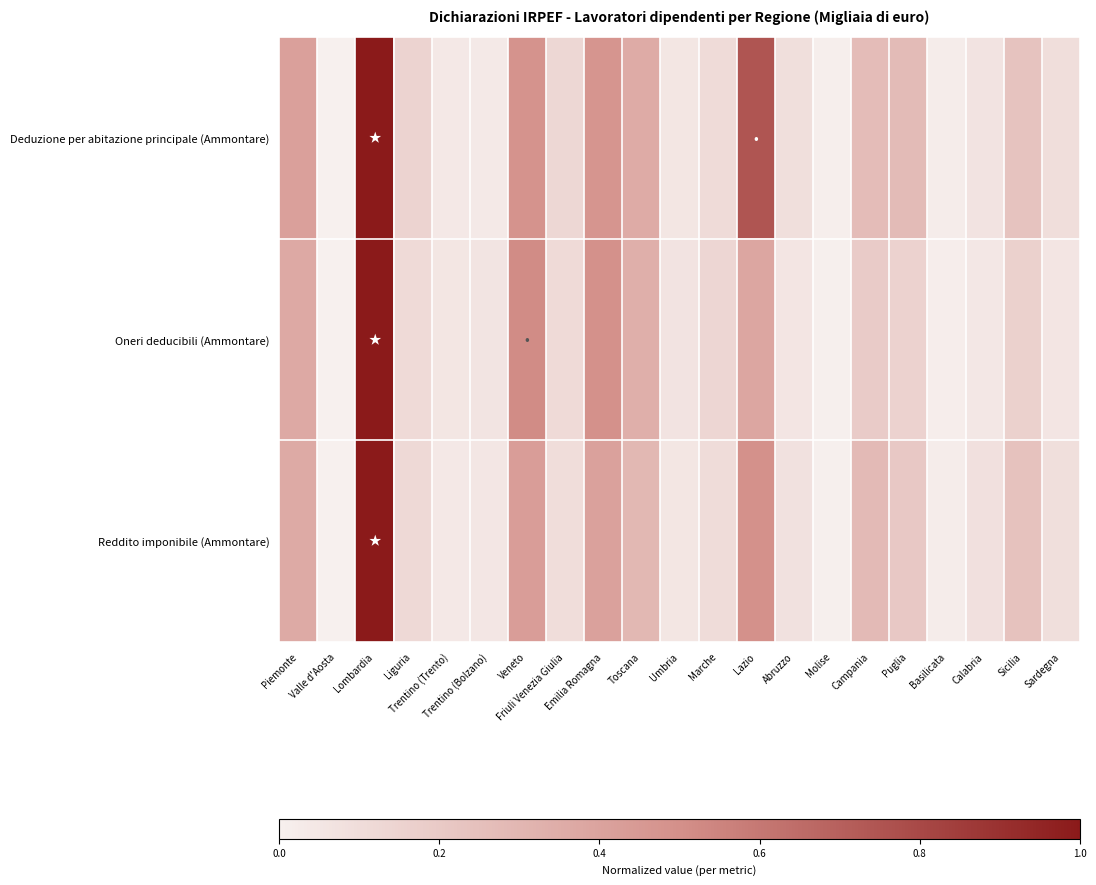

Rank the series by their average value, from lowest to highest.

Oneri deducibili (Ammontare), Reddito imponibile (Ammontare), Deduzione per abitazione principale (Ammontare)